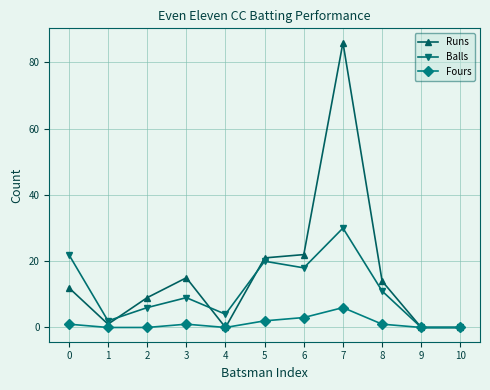

At which category does Balls reach its first local peak?

3